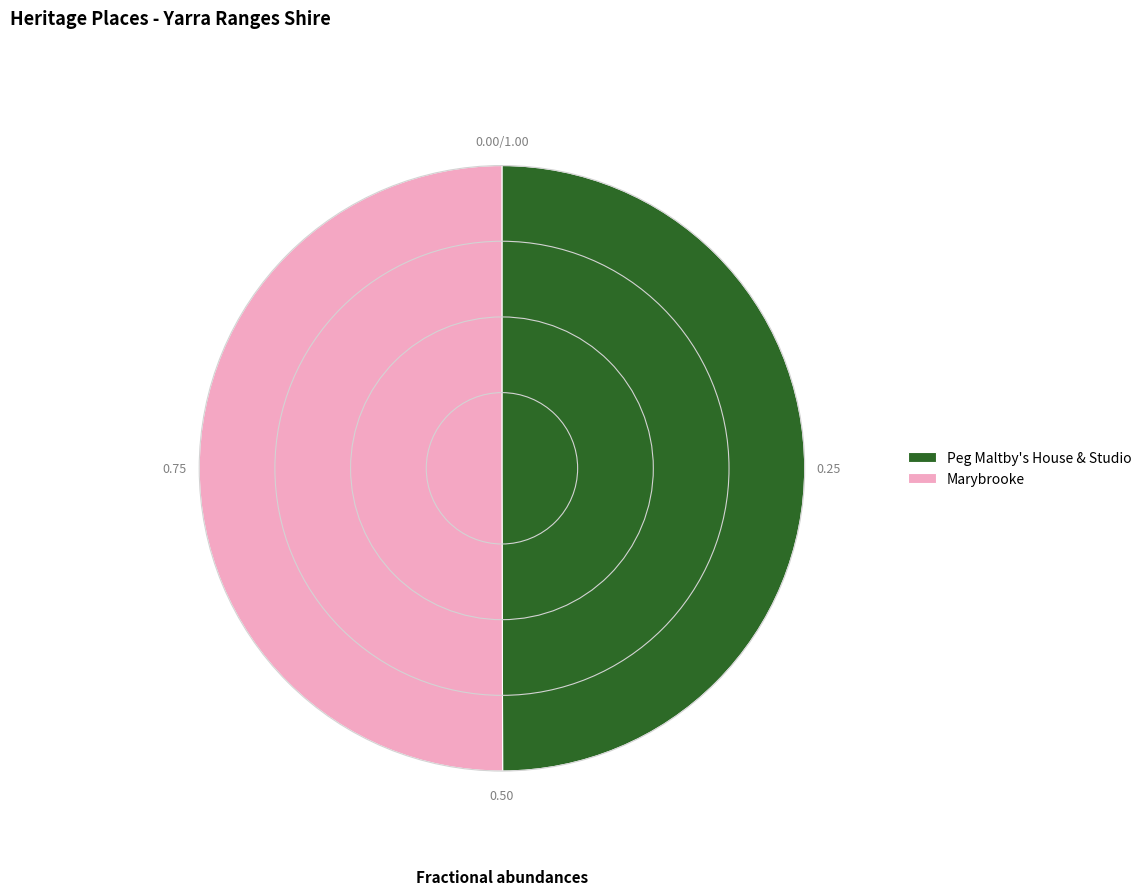

Approximately how many times larger is the value at Marybrooke compared to Peg Maltby's House & Studio?

1.0